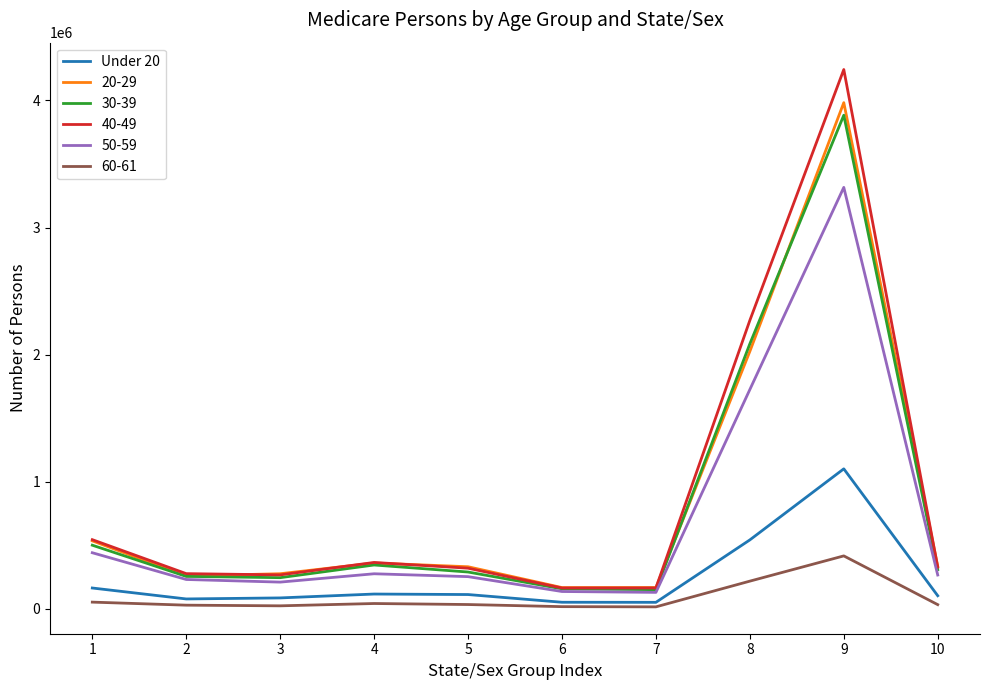

True or false: Under 20 and 30-39 cross at least once.

False